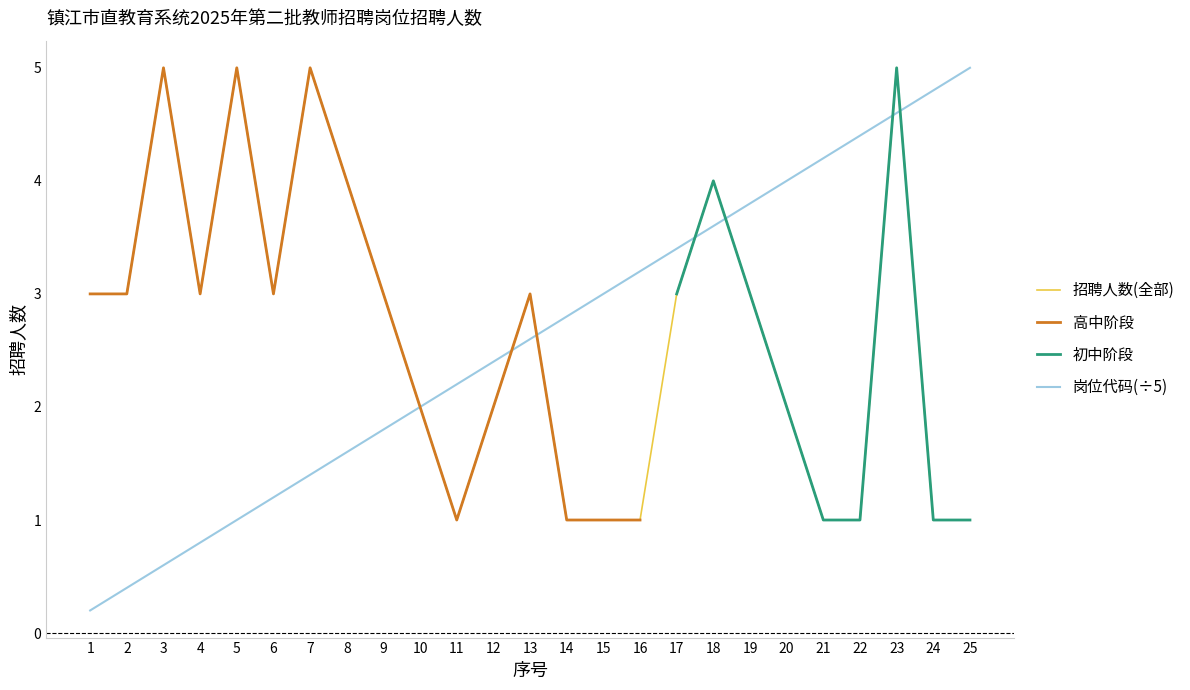

Rank the categories by 岗位代码(÷5) value from lowest to highest.

1, 2, 3, 4, 5, 6, 7, 8, 9, 10, 11, 12, 13, 14, 15, 16, 17, 18, 19, 20, 21, 22, 23, 24, 25